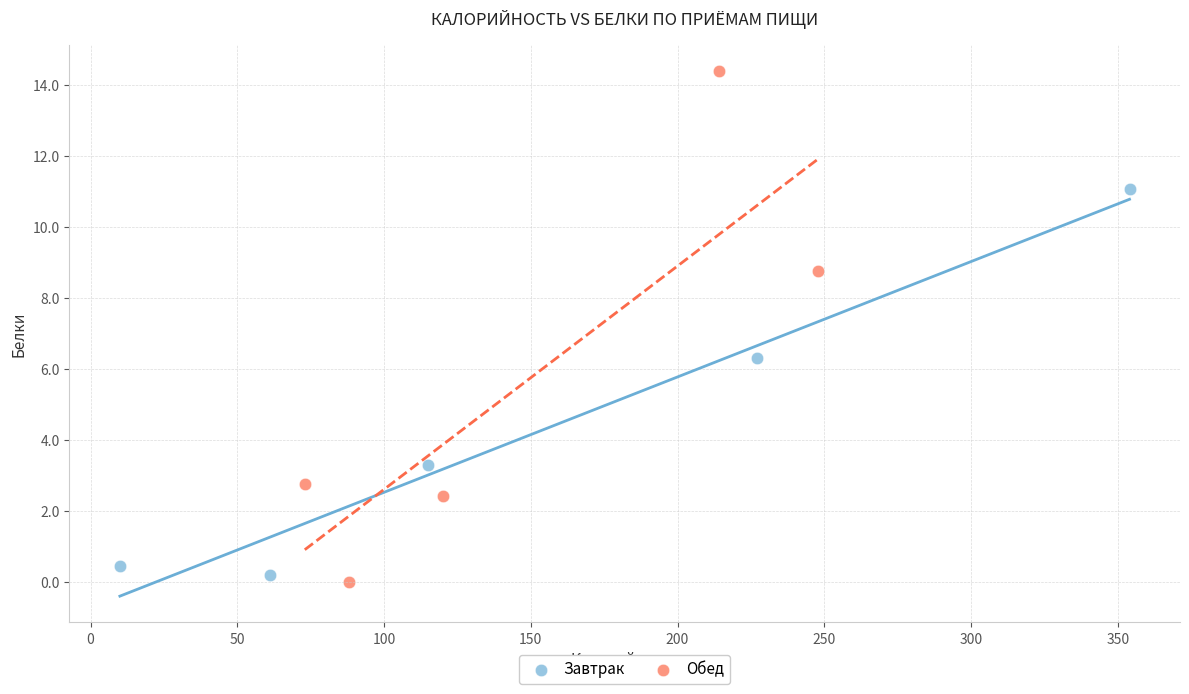

Which series has the largest Y range (max minus min)?

Обед